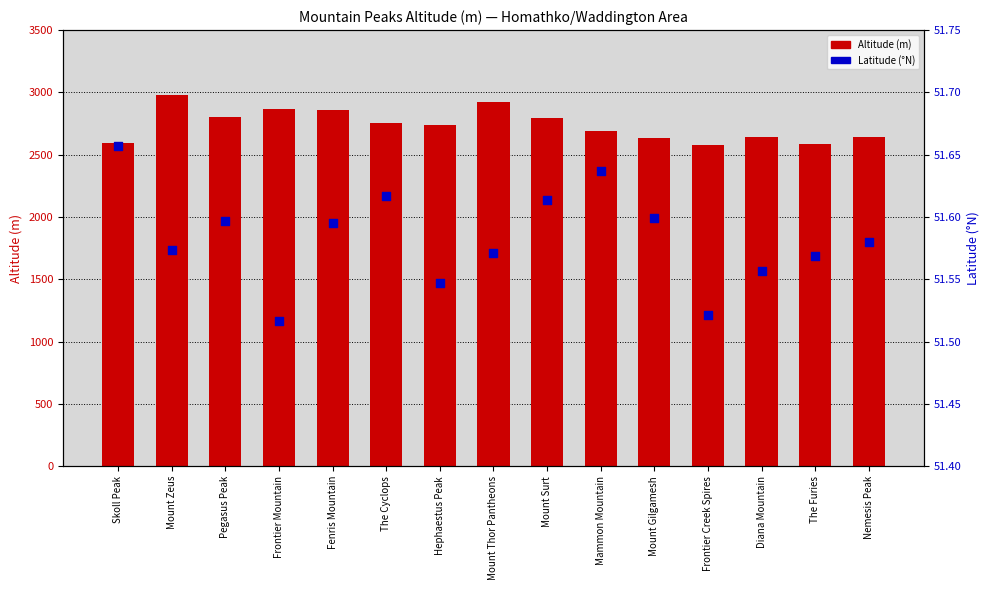

Which series has the largest Y range (max minus min)?

Altitude (m)